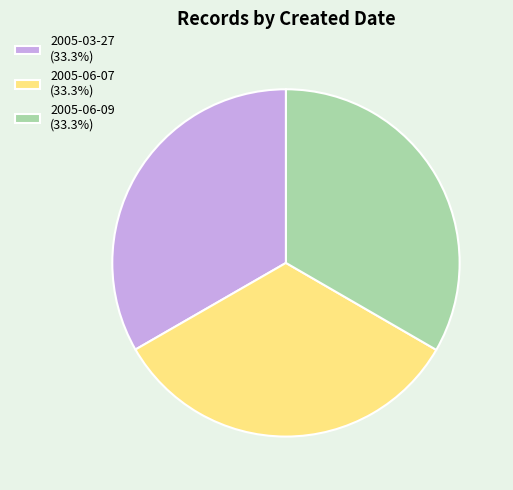

Is there any slice that represents more than half of the pie?

No